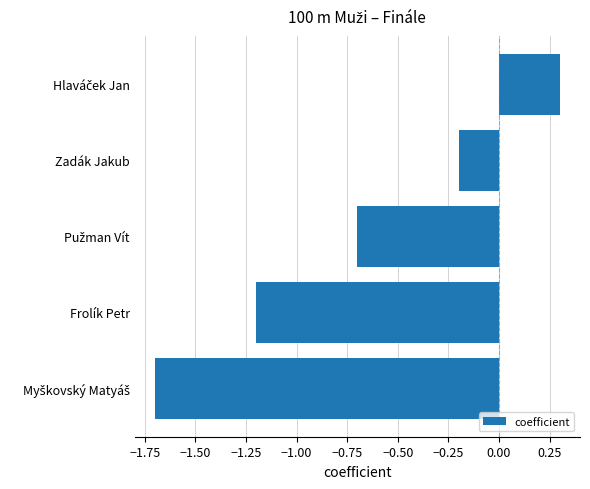

Between Zadák Jakub and Frolík Petr, which is larger?

Zadák Jakub